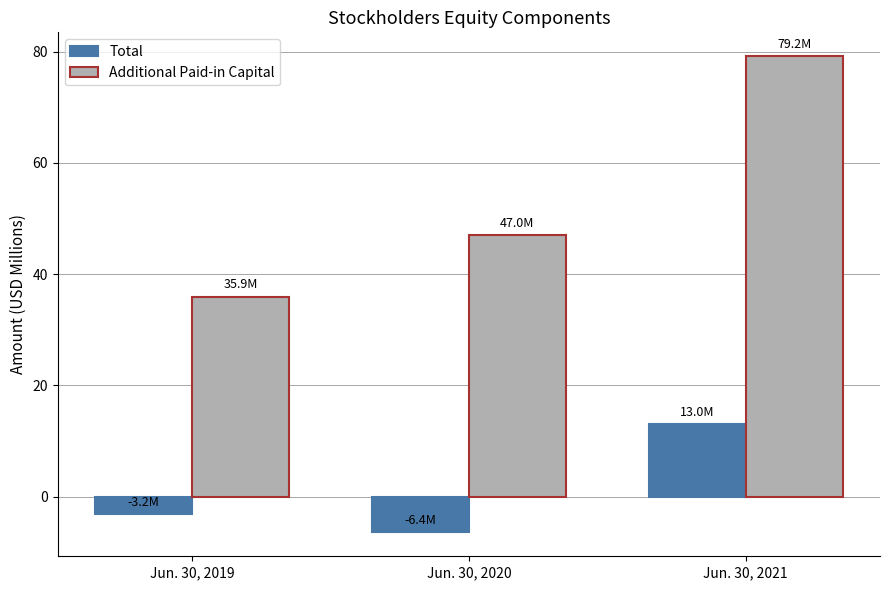

At how many categories does at least one series exceed 32?

3